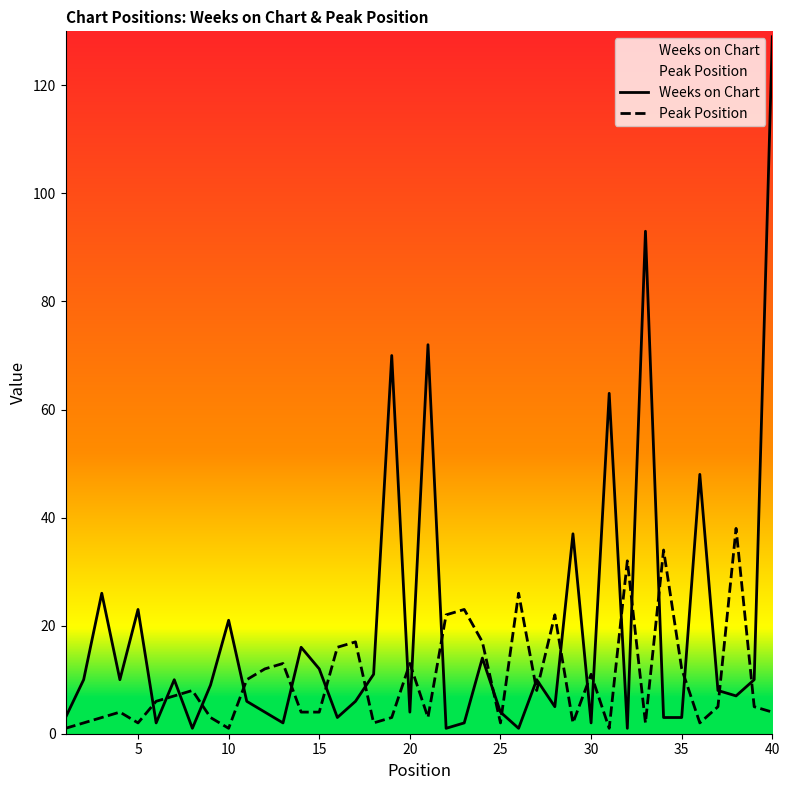

At which category is the sum across all series the highest?

40